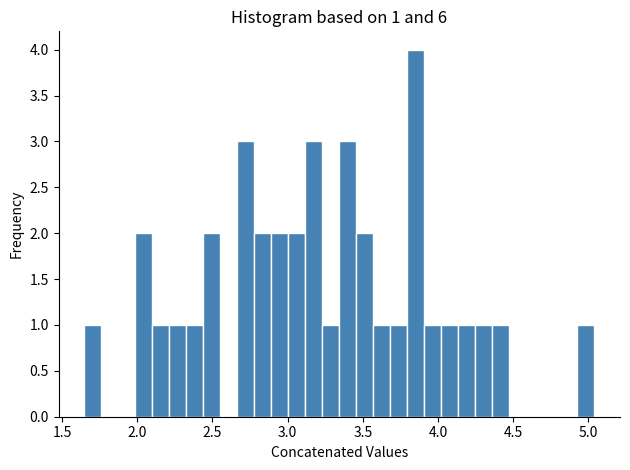

Read against the x-axis, roughly where is the centre of the tallest bar?

3.85